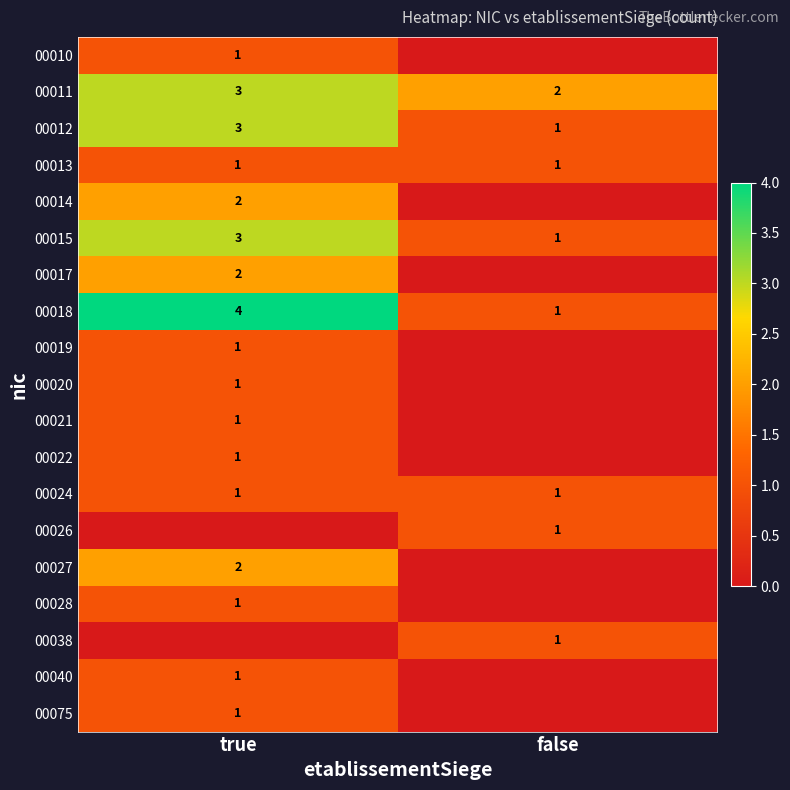

True or false: 00027 has a value of 2 at true.

True